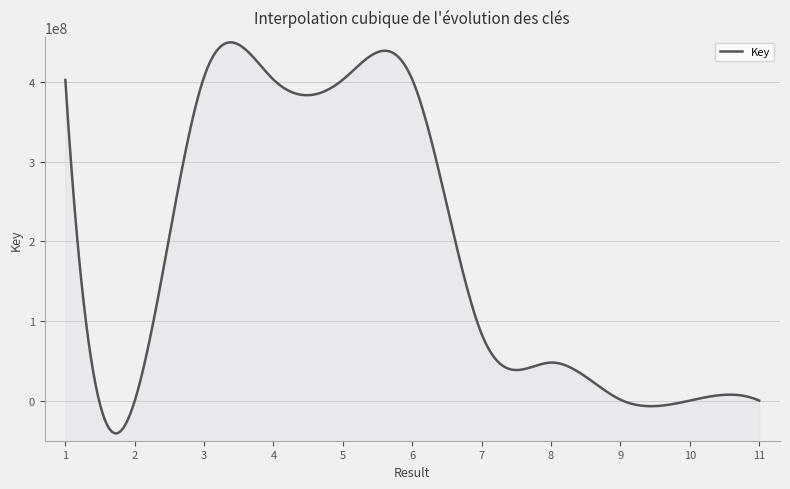

What is the sum of the values at 6 and 5?

805763957